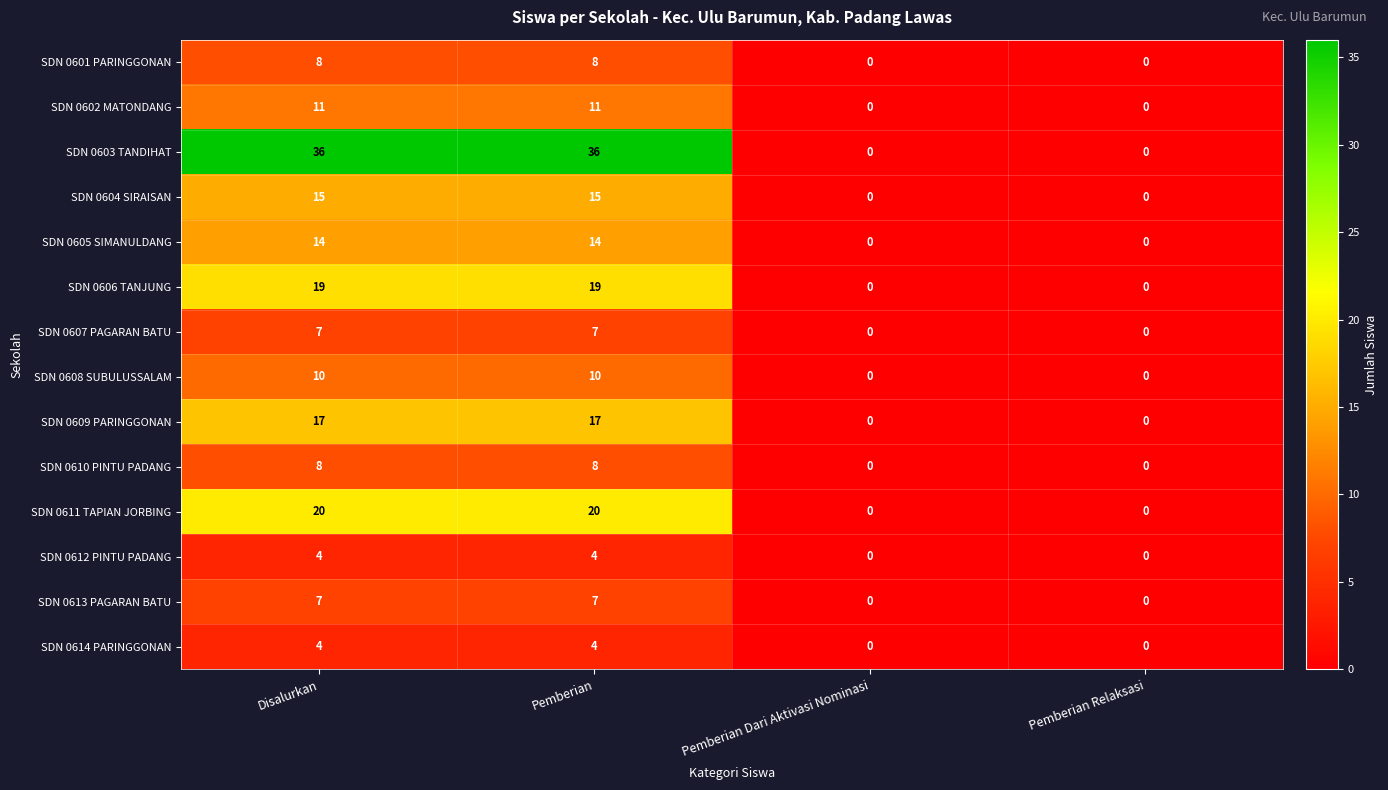

Count the SDN 0603 TANDIHAT values in the range 0 to 36.

4